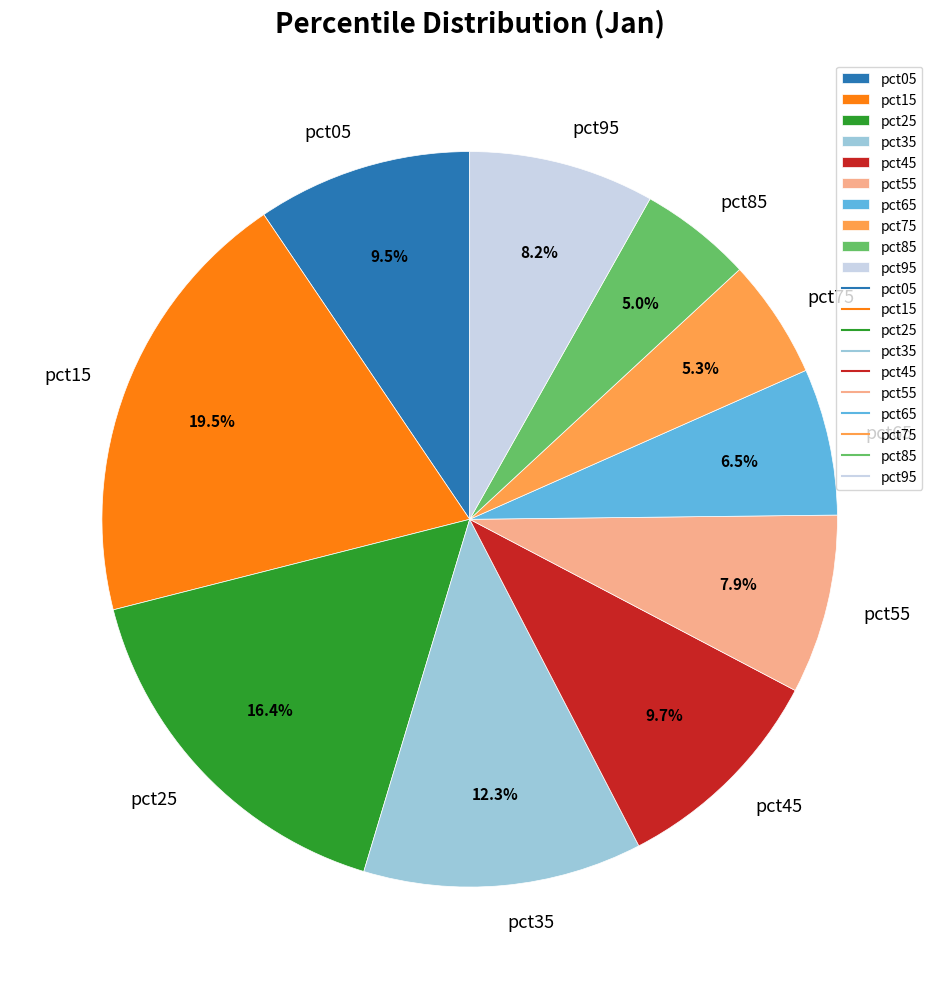

Which category has the biggest portion of the pie?

pct15